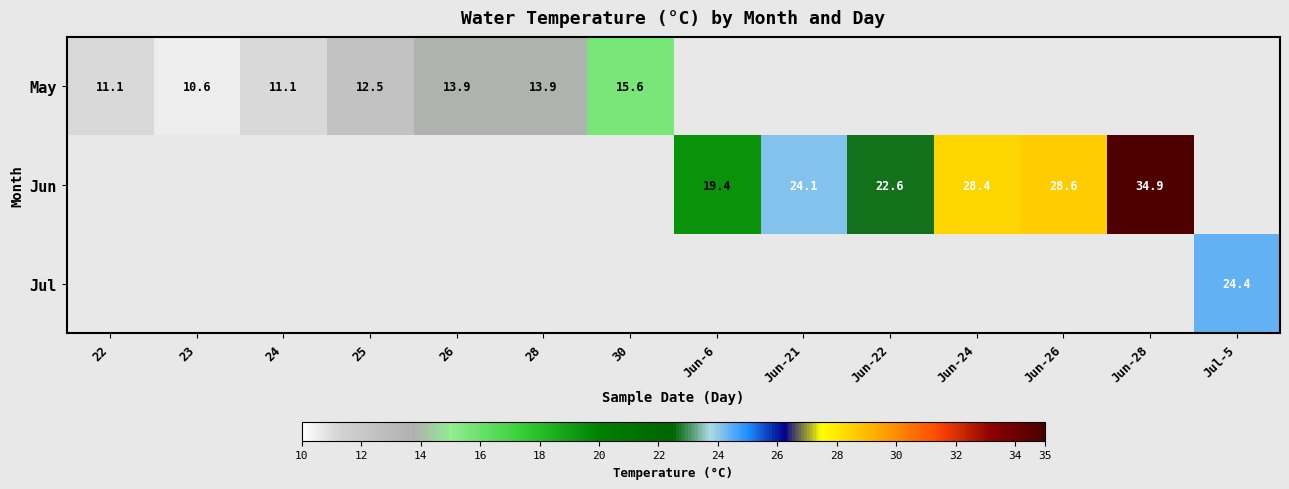

Which series has the largest range (max minus min)?

May